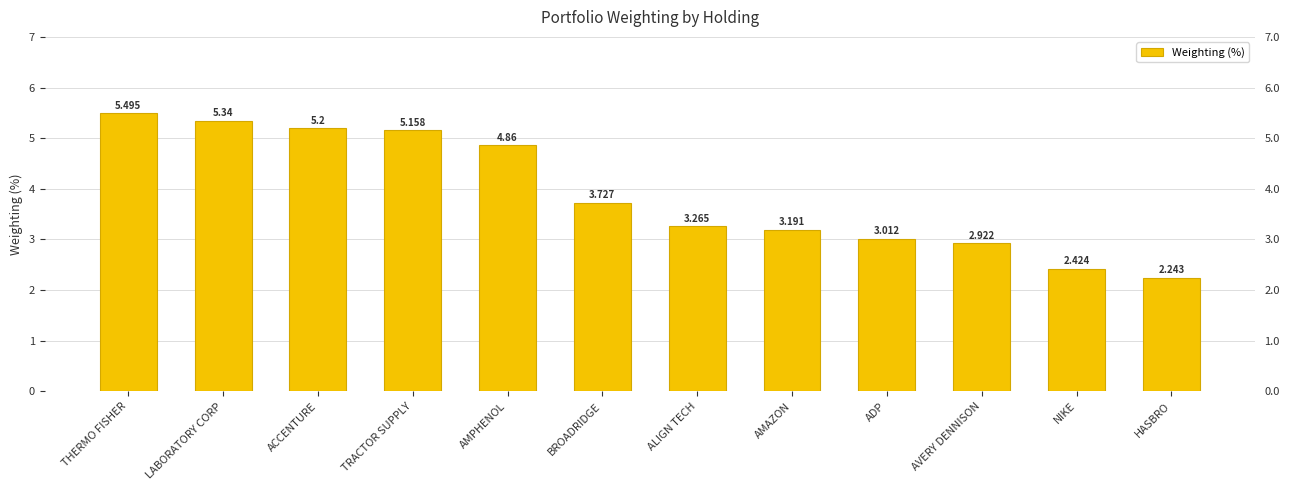

Reading right to left, list all the values displayed in this chart.

HASBRO=2.2	NIKE=2.4	AVERY DENNISON=2.9	ADP=3.0	AMAZON=3.2	ALIGN TECH=3.3	BROADRIDGE=3.7	AMPHENOL=4.9	TRACTOR SUPPLY=5.2	ACCENTURE=5.2	LABORATORY CORP=5.3	THERMO FISHER=5.5